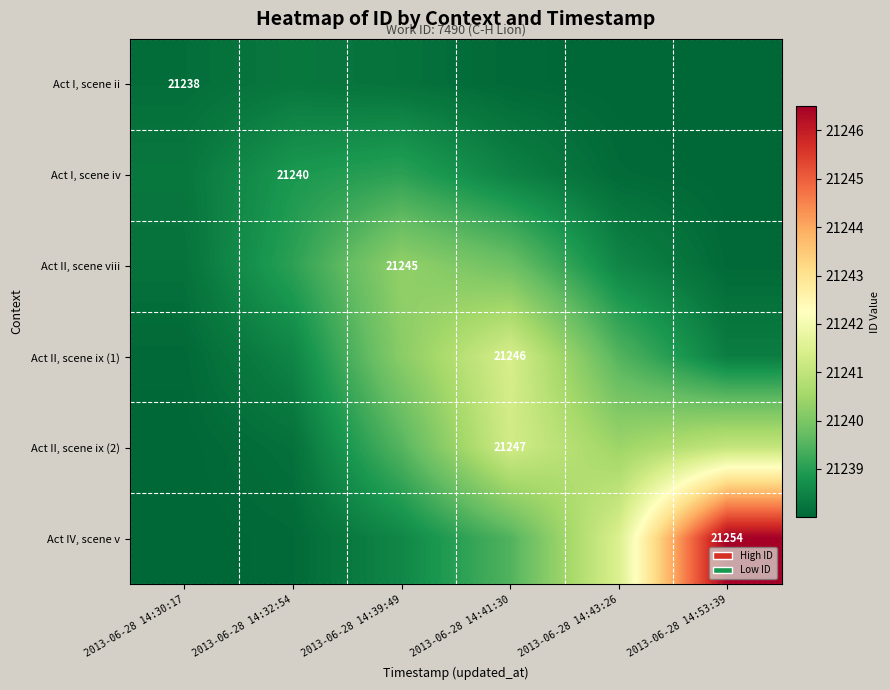

At which label does Act II, scene ix (1) first exceed 21239?

2013-06-28 14:39:49